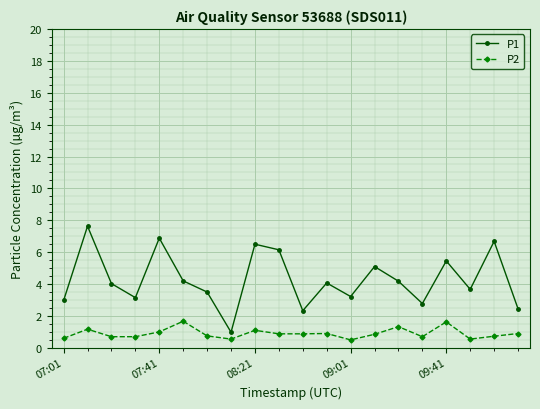

What is the sum of all P1 values?

85.9